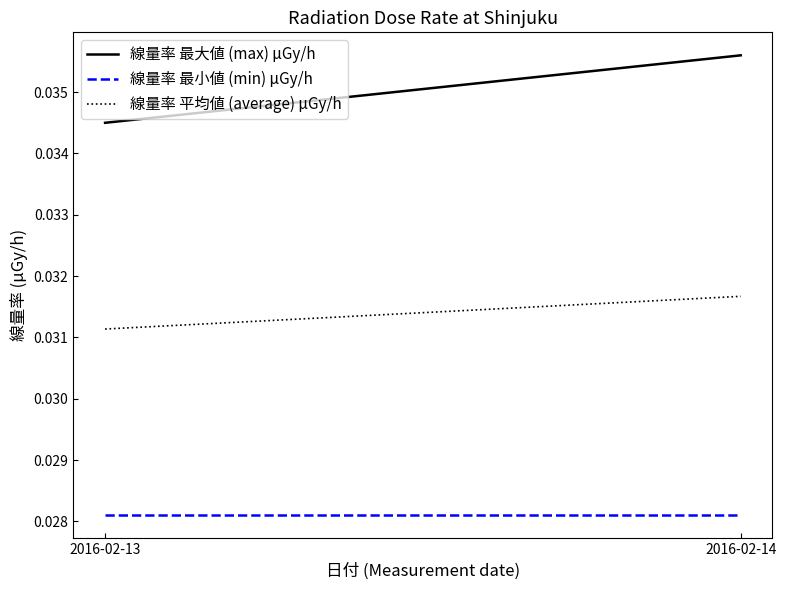

True or false: 線量率 最大値 (max) μGy/h has a value of 0.0 at 2016-02-13.

True